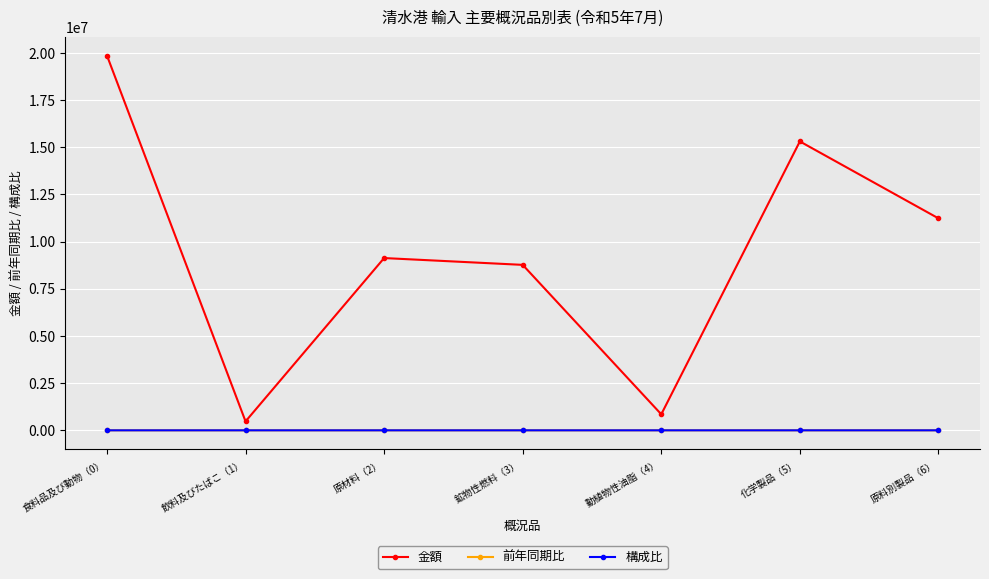

True or false: 金額 has more than 2 points higher than both neighbors.

False